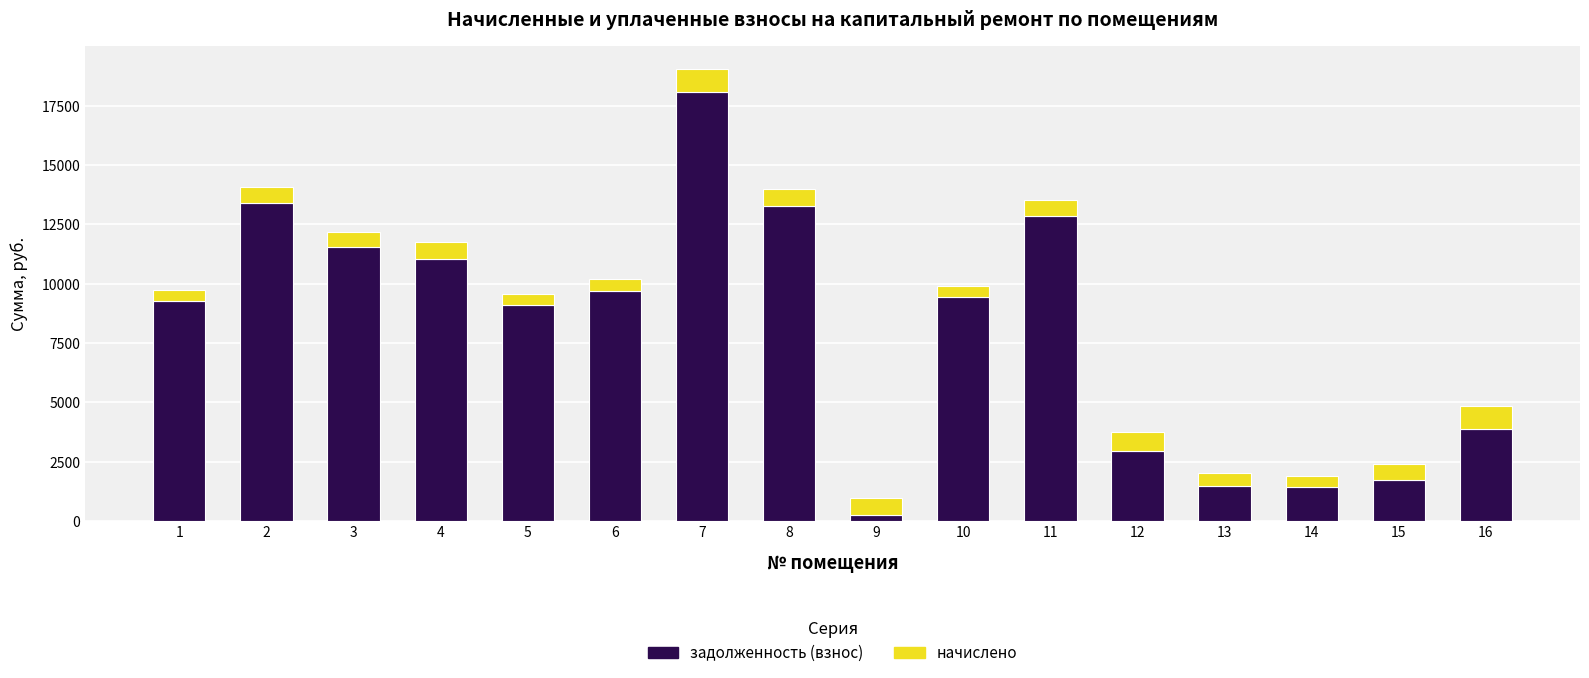

Which category has the highest value in the задолженность (взнос) series?

7